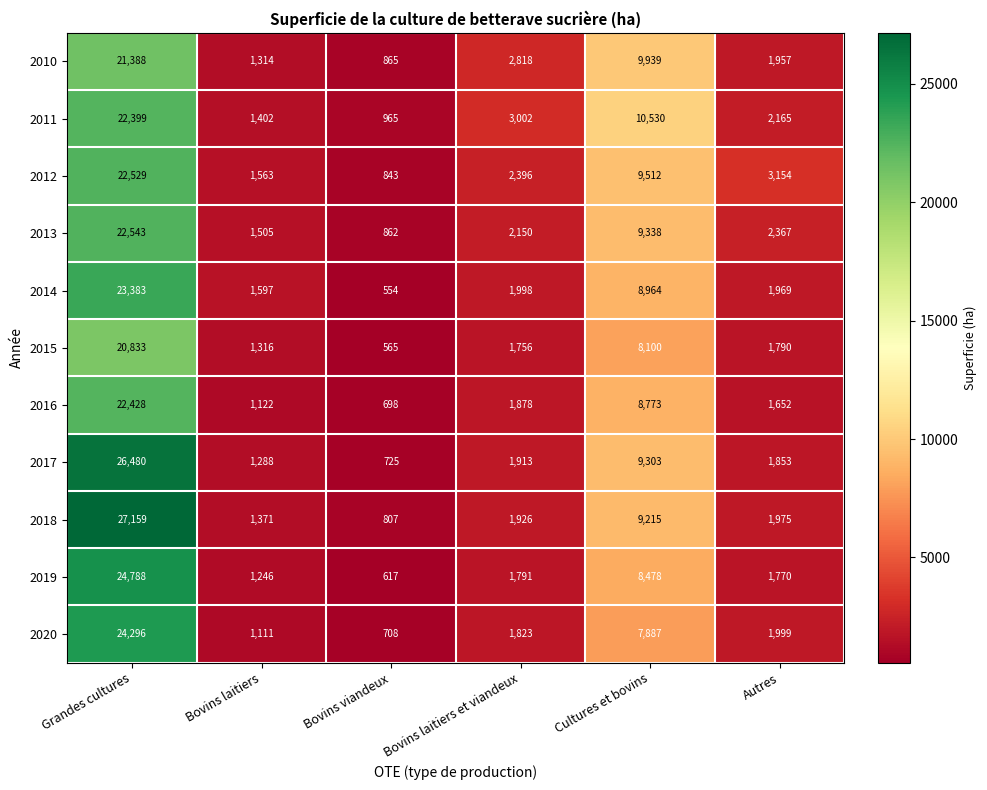

Is the value of 2019 at Bovins laitiers et viandeux greater than the value of 2017 at Bovins laitiers?

Yes